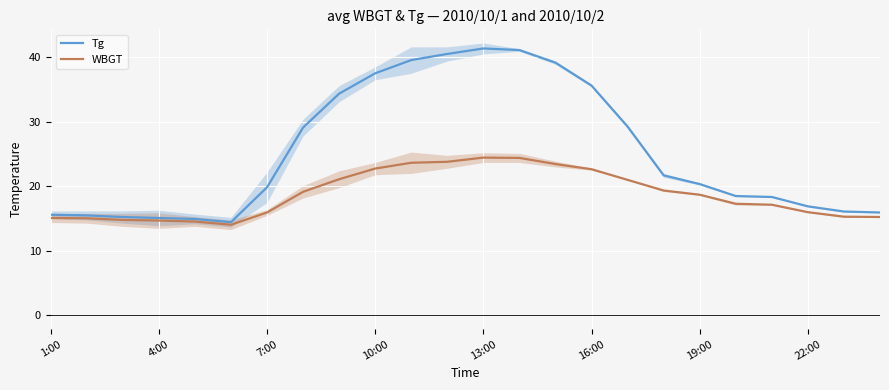

What is the highest value of the Tg series?

41.4